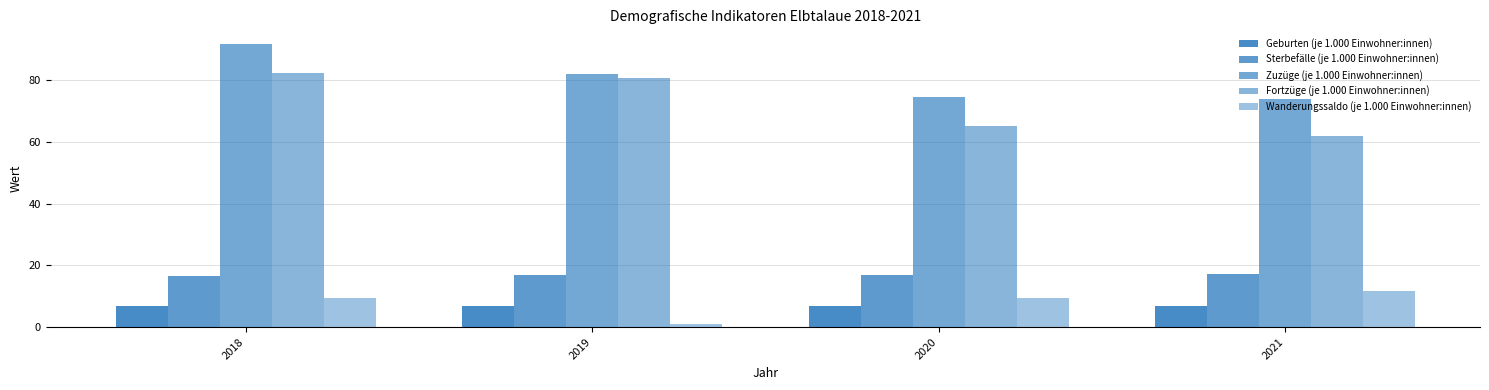

Rank the categories by Sterbefälle (je 1.000 Einwohner:innen) value from lowest to highest.

2018, 2019, 2020, 2021